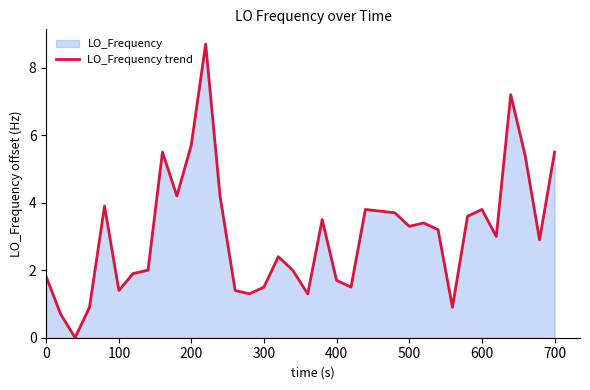

The chart shows a value of 1.4 at 100. True or false?

True